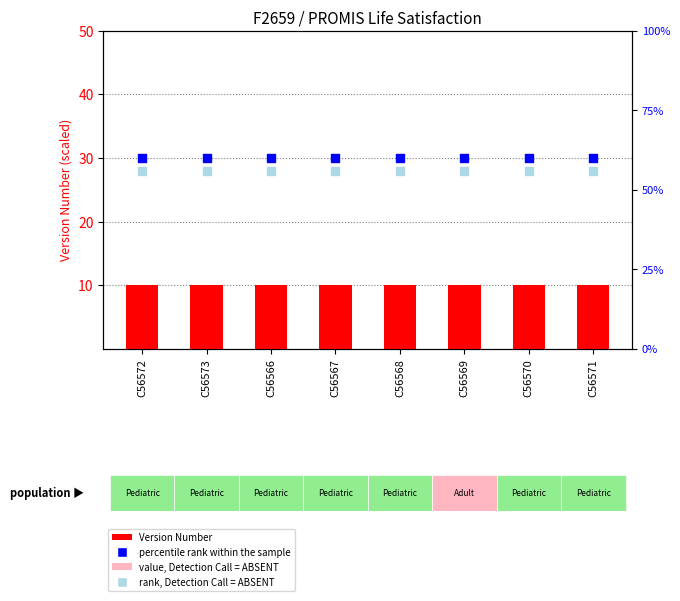

What is the total value across all series at C56571?

76